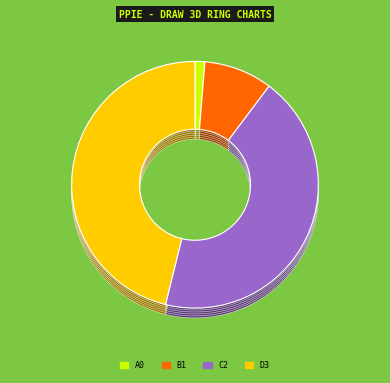

To the nearest percent, what is the average slice percentage?

25%